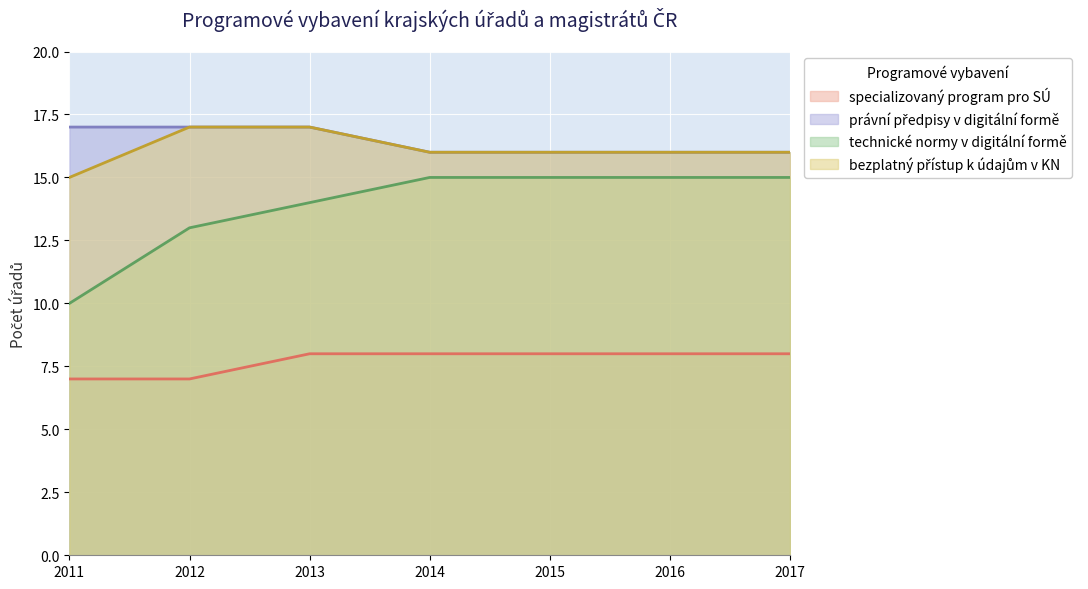

What is the value of the technické normy v digitální formě point at the 7th from the left?

15